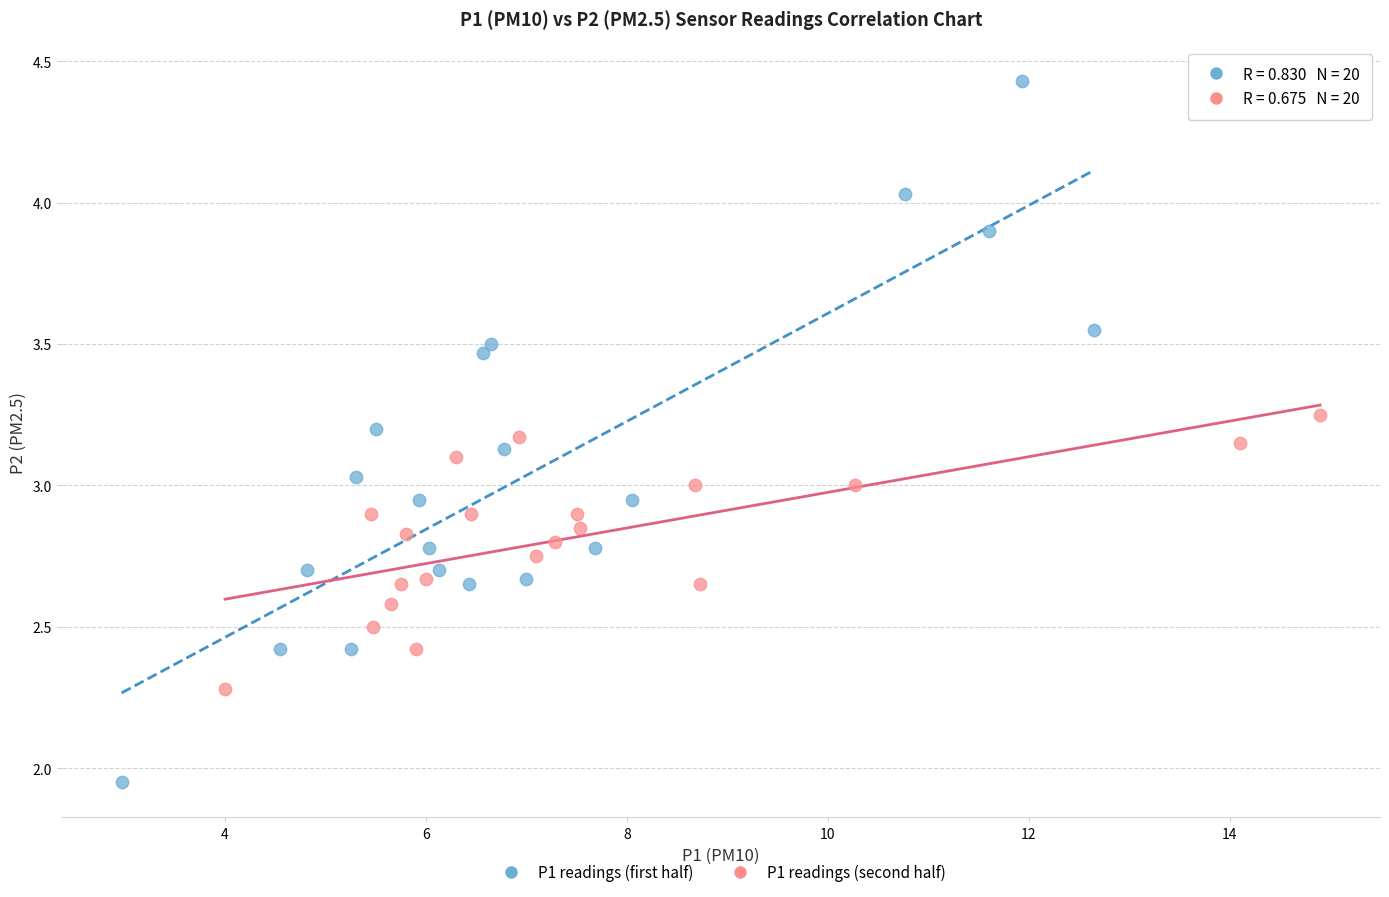

Which series contains the lowest Y value?

P1 readings (first half)